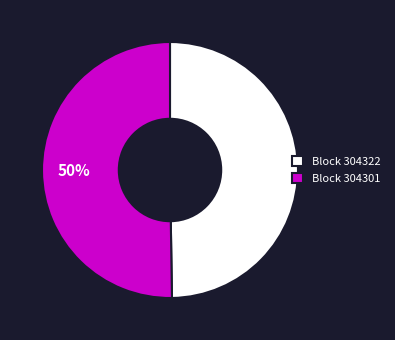

Approximately how many times larger is the value at Block 304322 compared to Block 304301?

1.0